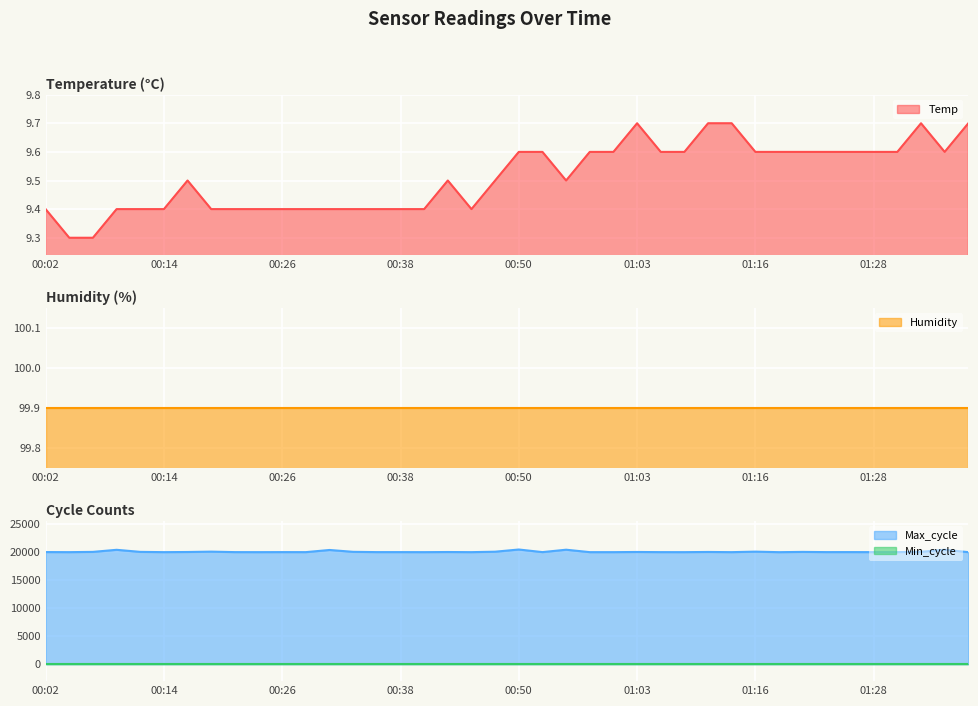

Which series has the largest range (max minus min)?

Max_cycle